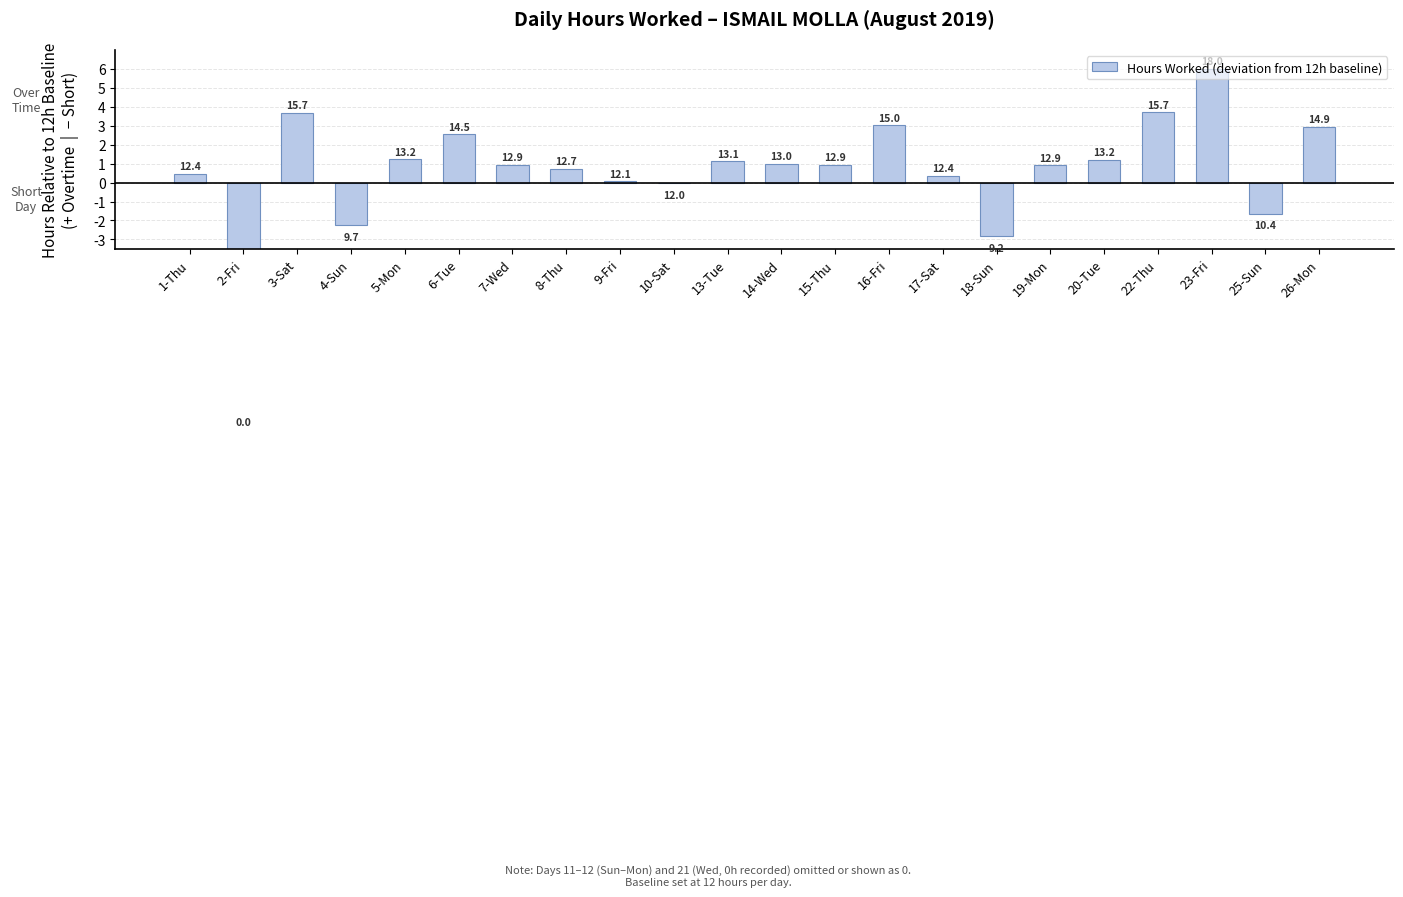

What is the value of the 8th bar from the left?

0.7